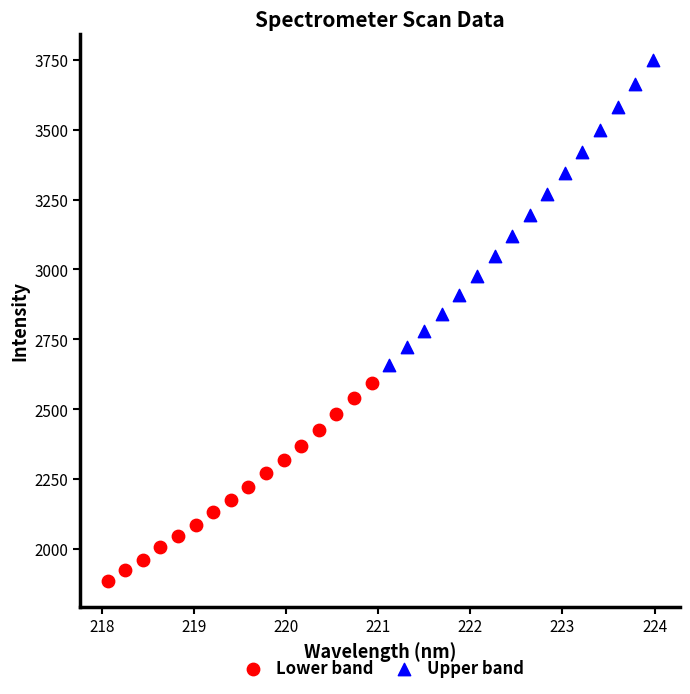

Which series reaches the maximum Y coordinate?

Upper band